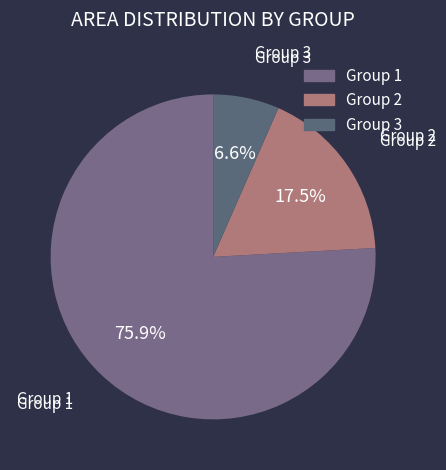

To the nearest percent, what is the average slice percentage?

33%